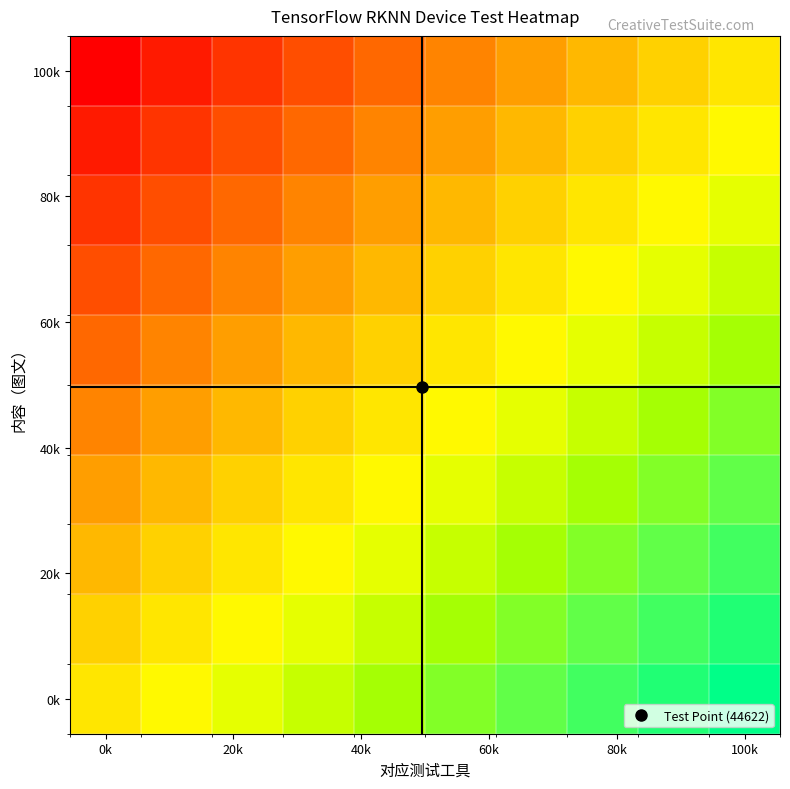

At which category does the chart reach its minimum across all series?

0k